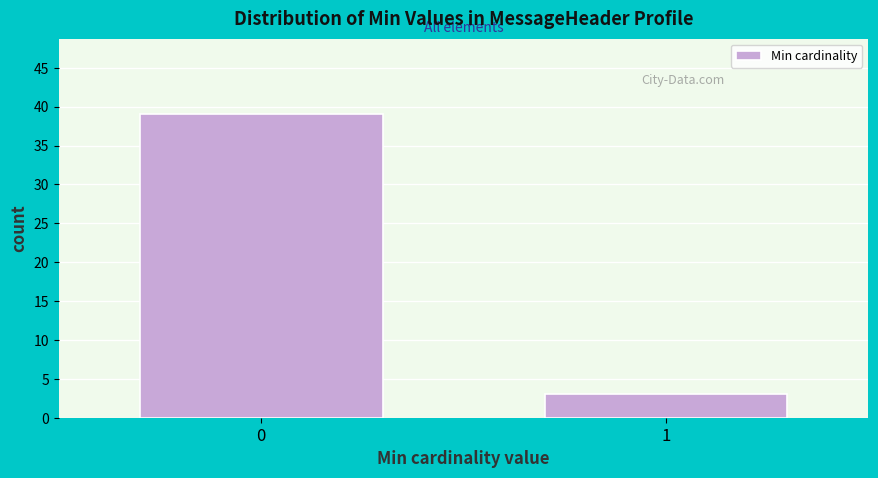

Reading left to right, transcribe all the data shown in this chart.

39	3